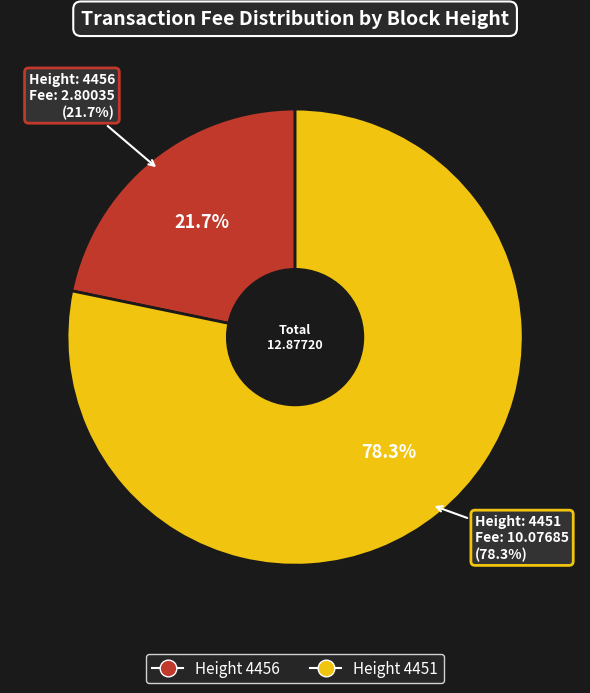

What portion of the pie excludes 4451?

21.7%